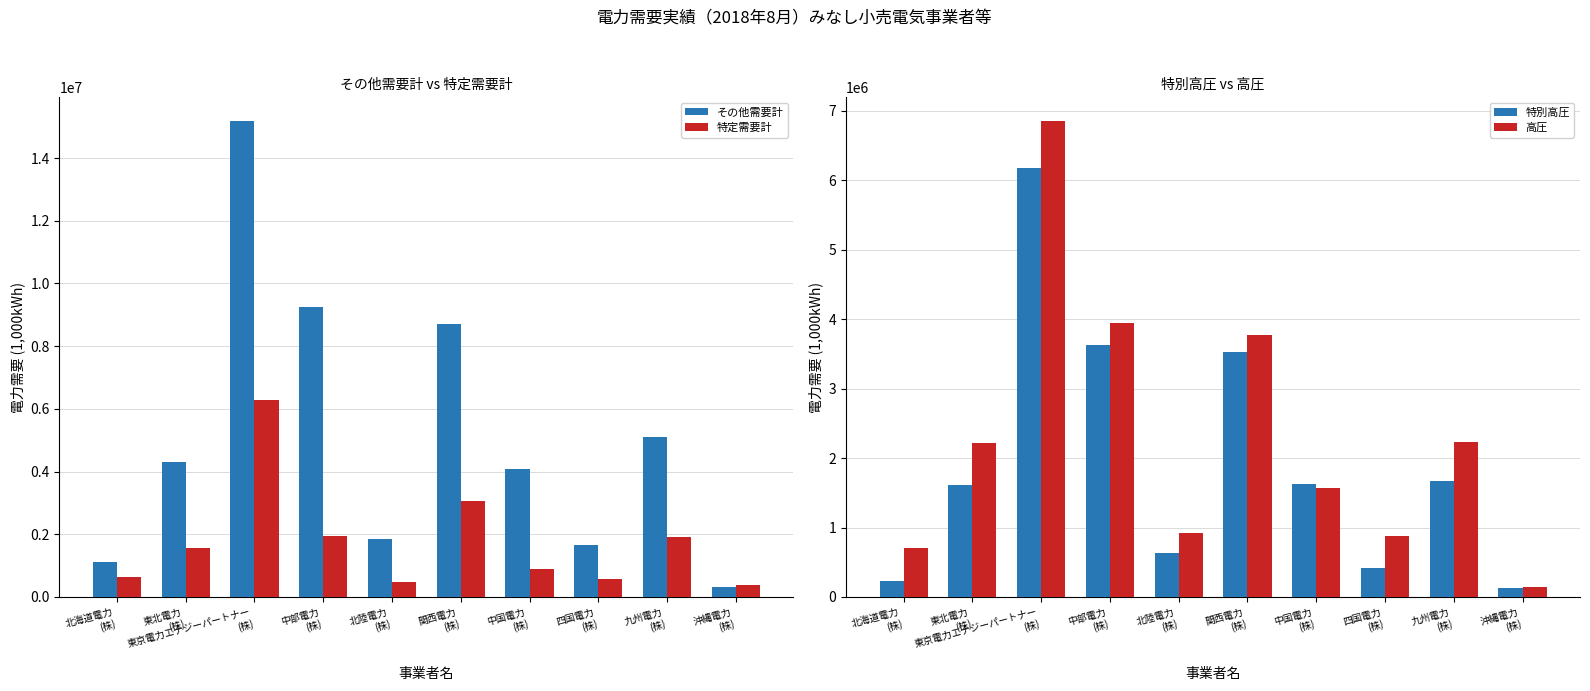

How many bars are there in each group?

4